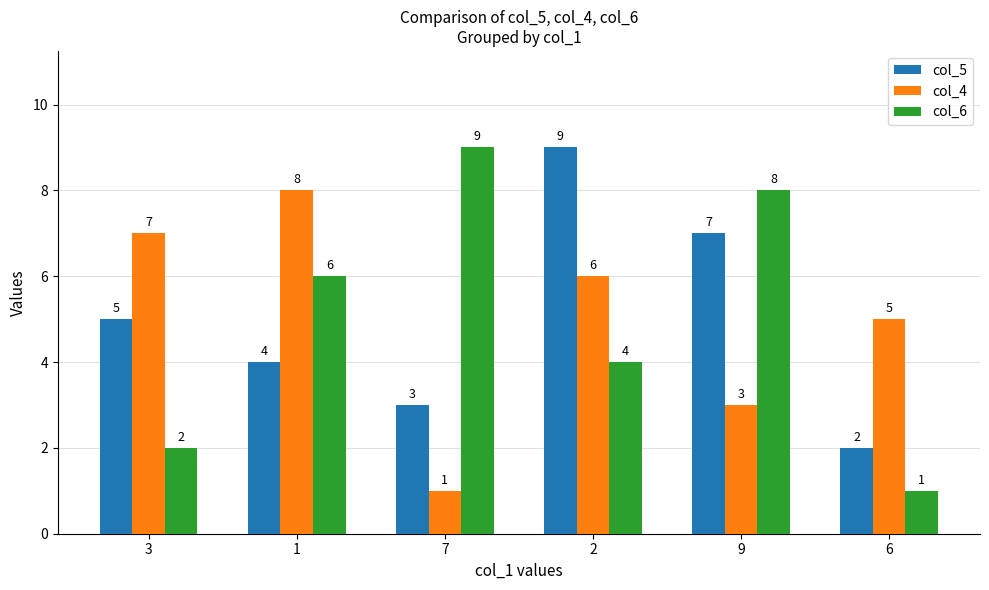

Reading right to left, transcribe all the data shown in this chart.

col_5: 6=2	9=7	2=9	7=3	1=4	3=5
col_4: 6=5	9=3	2=6	7=1	1=8	3=7
col_6: 6=1	9=8	2=4	7=9	1=6	3=2